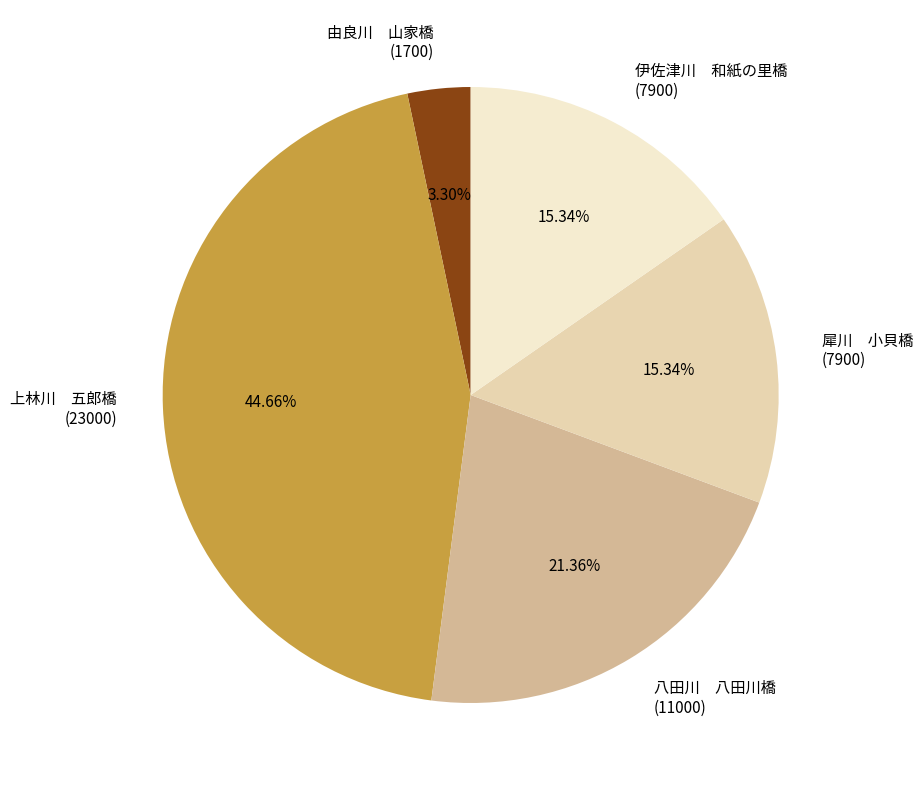

Which has a higher value, 上林川 五郎橋 (23000) or 伊佐津川 和紙の里橋 (7900)?

上林川 五郎橋 (23000)